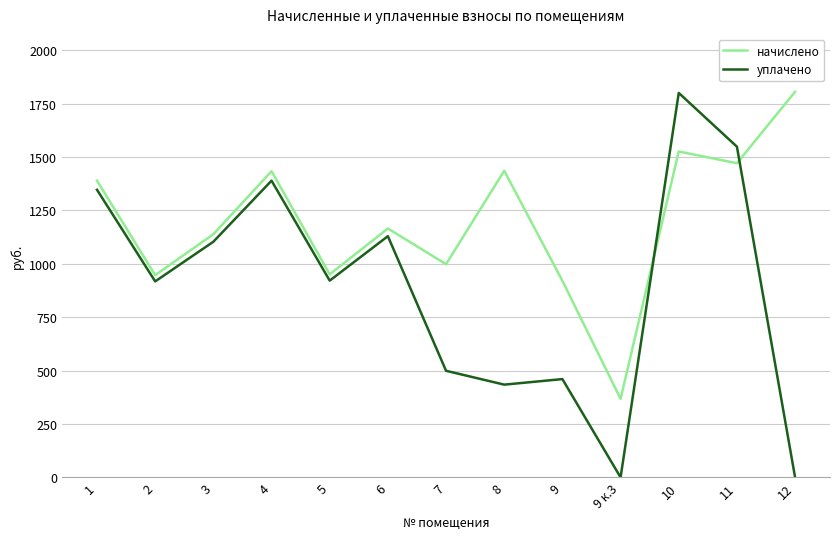

What is the difference between the highest and lowest values at 8?

1001.5